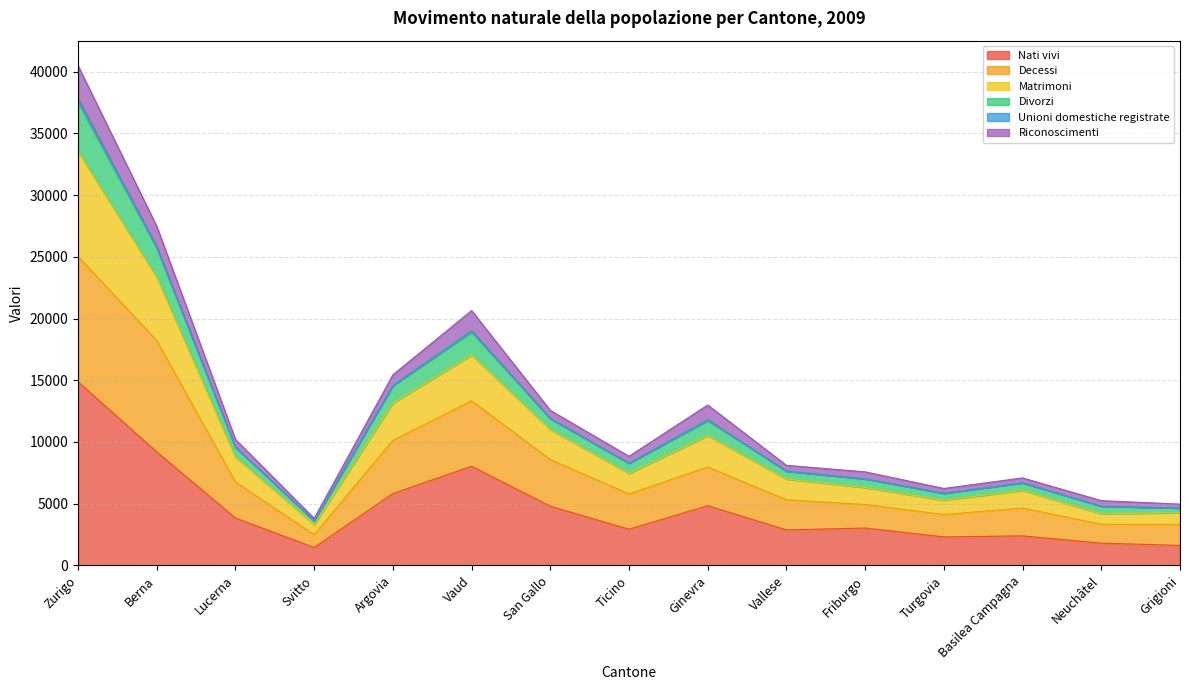

True or false: Divorzi and Matrimoni cross at least once.

False